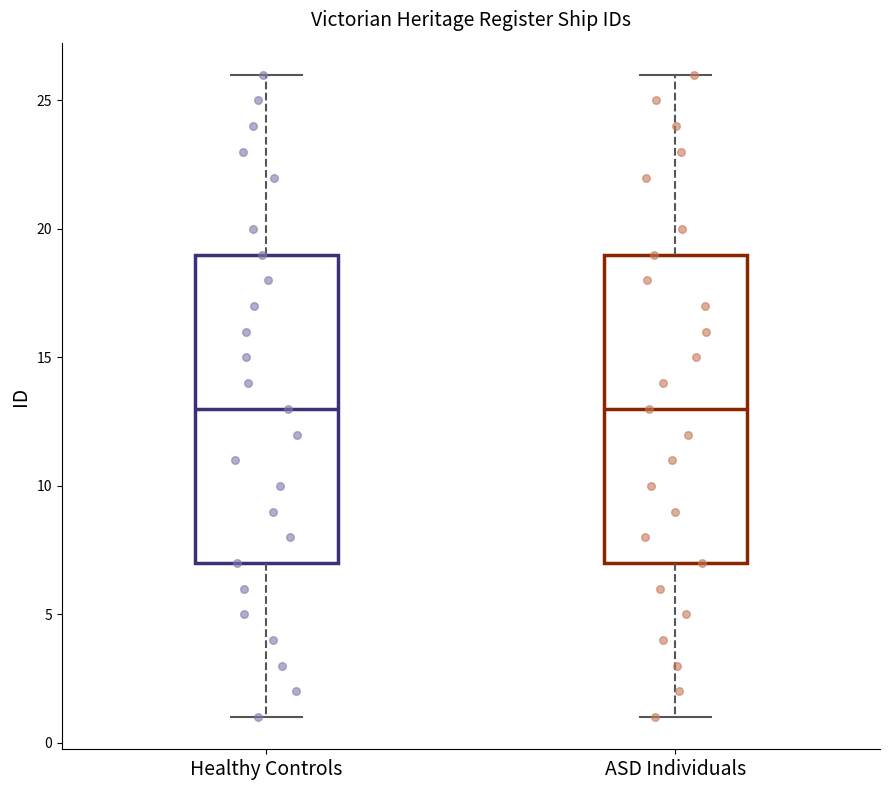

Reading left to right, read every box against the y-axis: the position of its median line, the range the box covers, and the ends of its whiskers. The values are not printed on the chart, so give them approximately, as read against the axis.

Healthy Controls: median 13, box 7 to 19, whiskers 1 to 26
ASD Individuals: median 13, box 7 to 19, whiskers 1 to 26